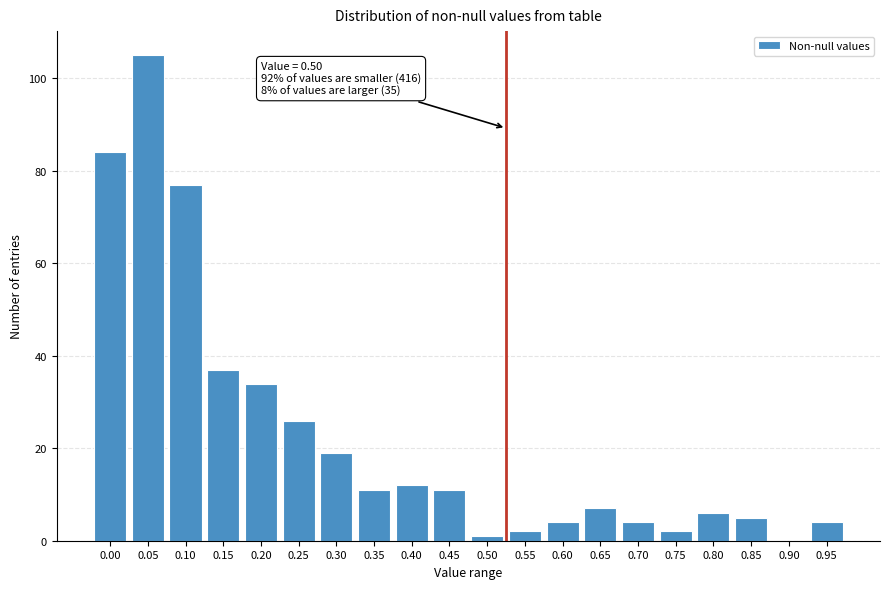

Reading left to right, what are all the values shown in this chart?

0.00=84	0.05=105	0.10=77	0.15=37	0.20=34	0.25=26	0.30=19	0.35=11	0.40=12	0.45=11	0.50=1	0.55=2	0.60=4	0.65=7	0.70=4	0.75=2	0.80=6	0.85=5	0.90=0	0.95=4